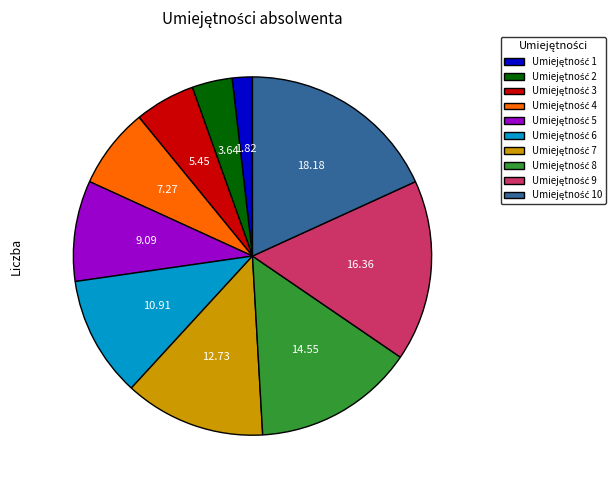

Is there any slice that represents more than half of the pie?

No